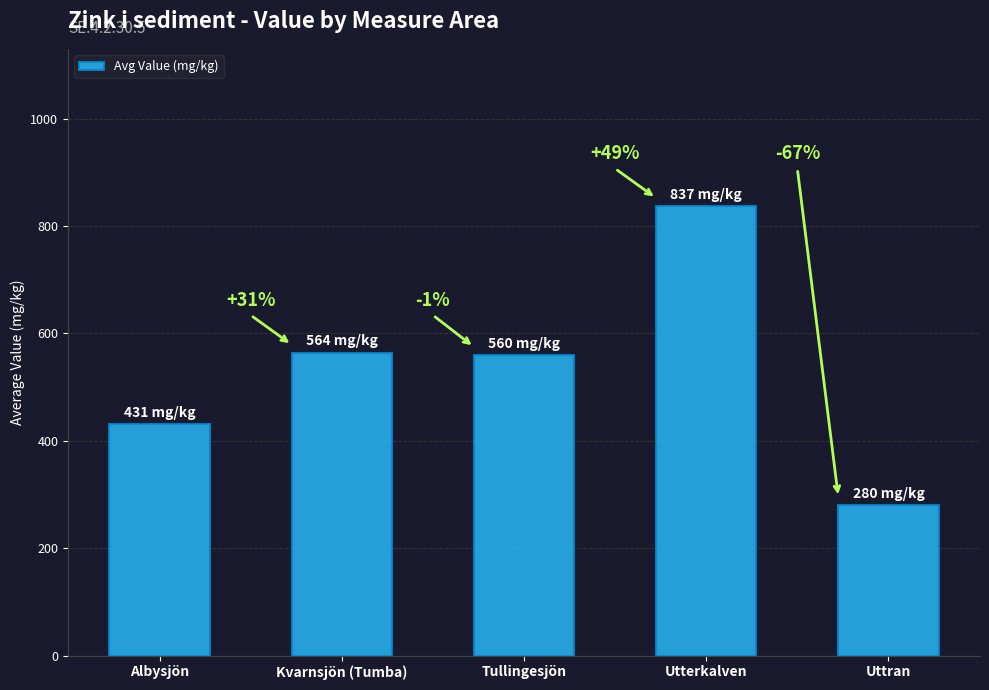

How many bars are there in total?

5